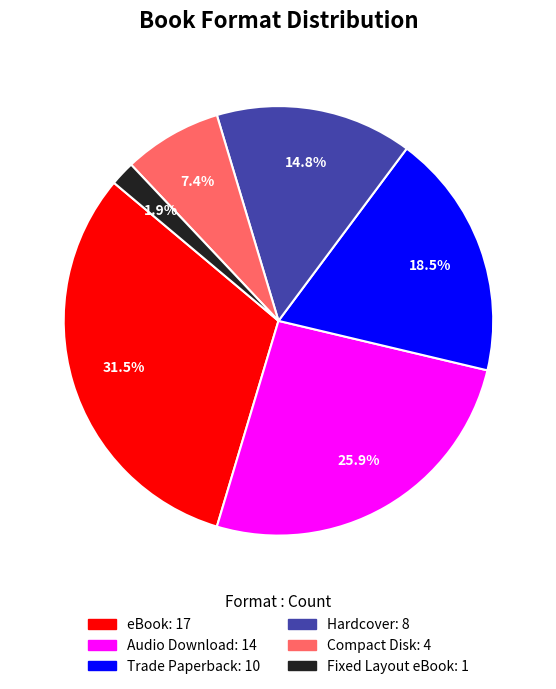

What is the total percentage of Compact Disk and Hardcover?

22.2%